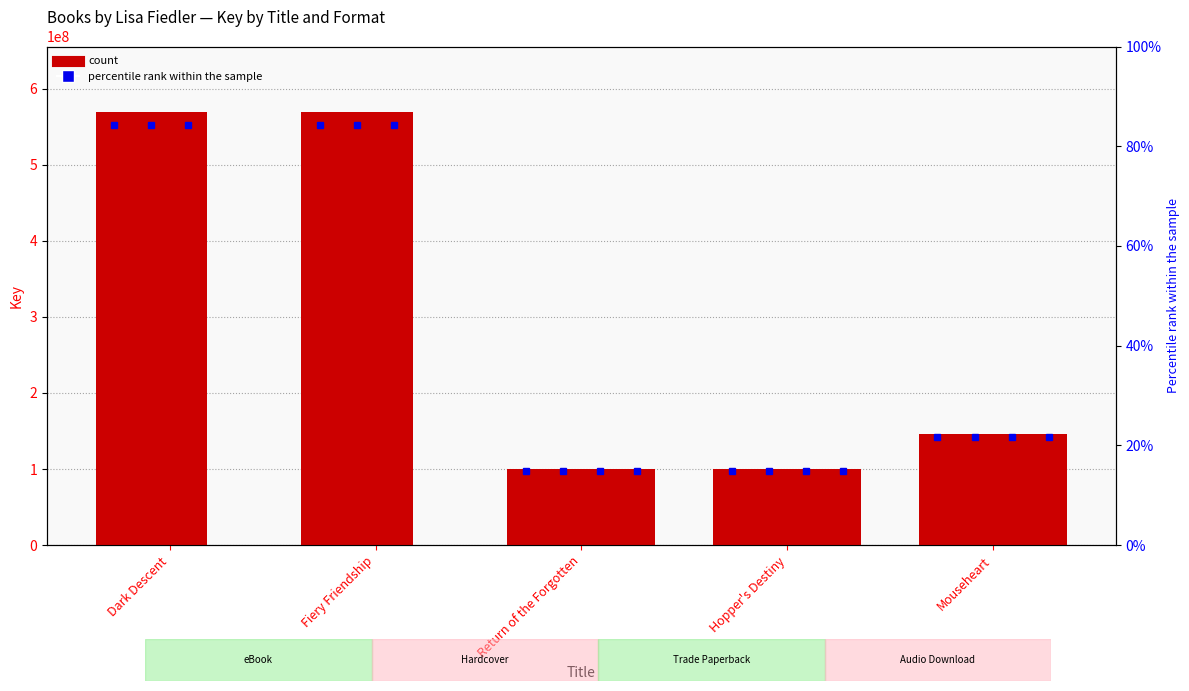

What is the difference between the maximum and minimum values in the Trade Paperback series?

469553033